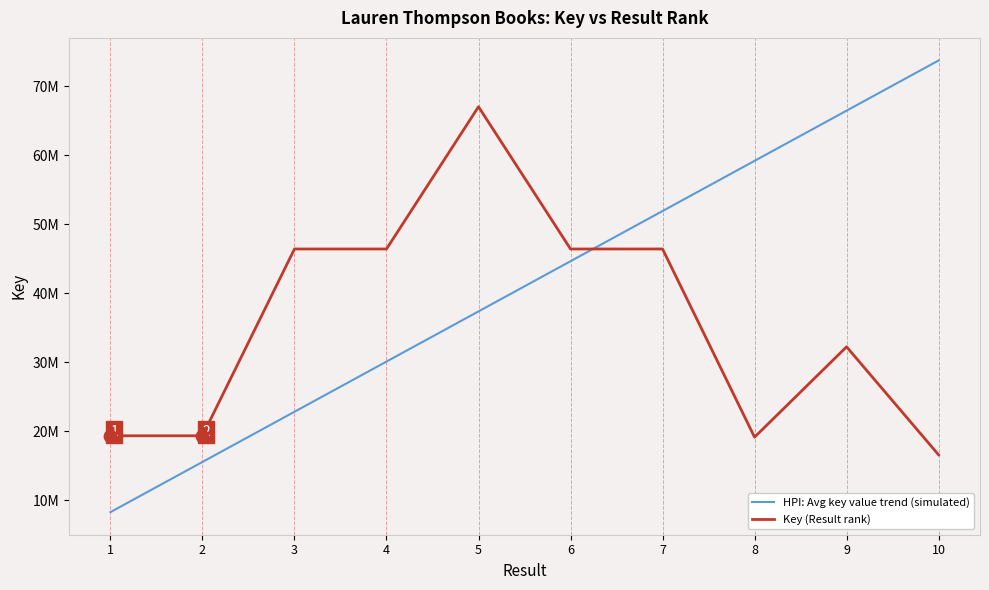

What are all the series names shown in the legend?

HPI: Avg key value trend (simulated), Key (Result rank)